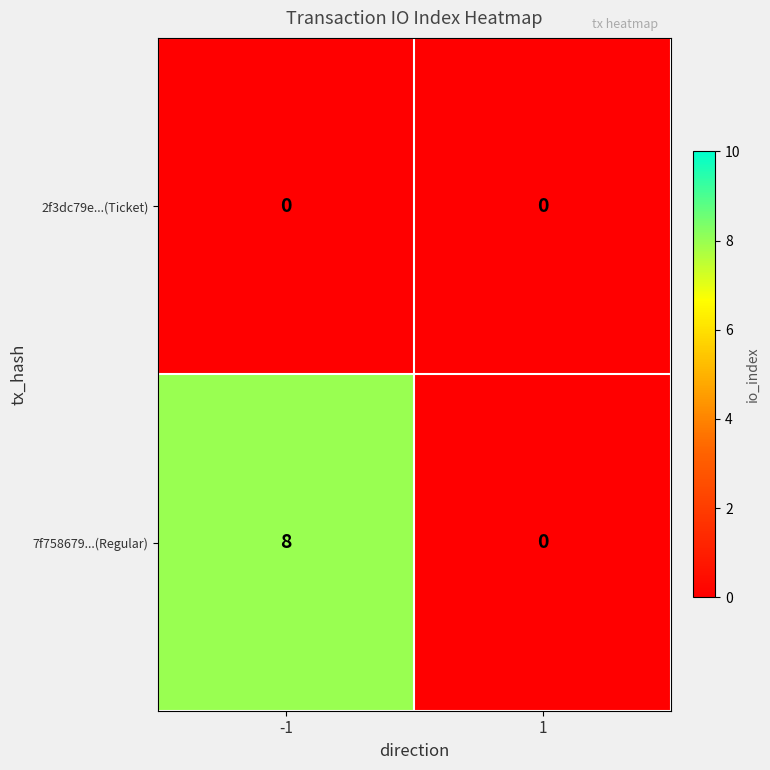

Reading left to right, transcribe all the data shown in this chart.

2f3dc79e...(Ticket): -1=0	1=0
7f758679...(Regular): -1=8	1=0